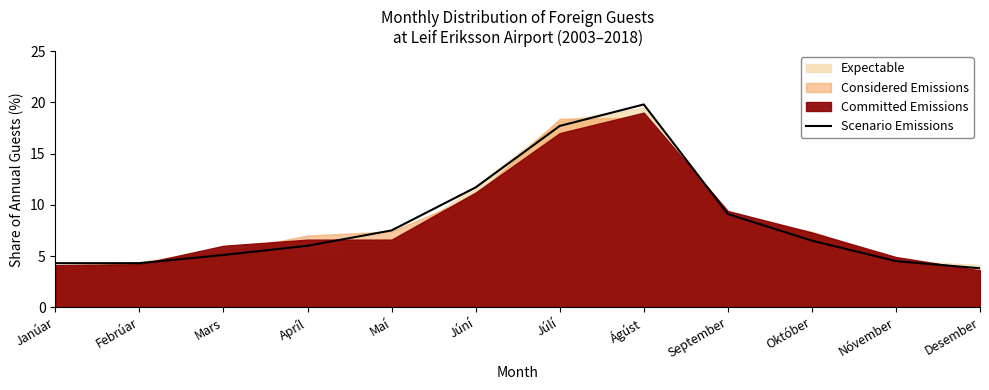

How many values are below 6?

5